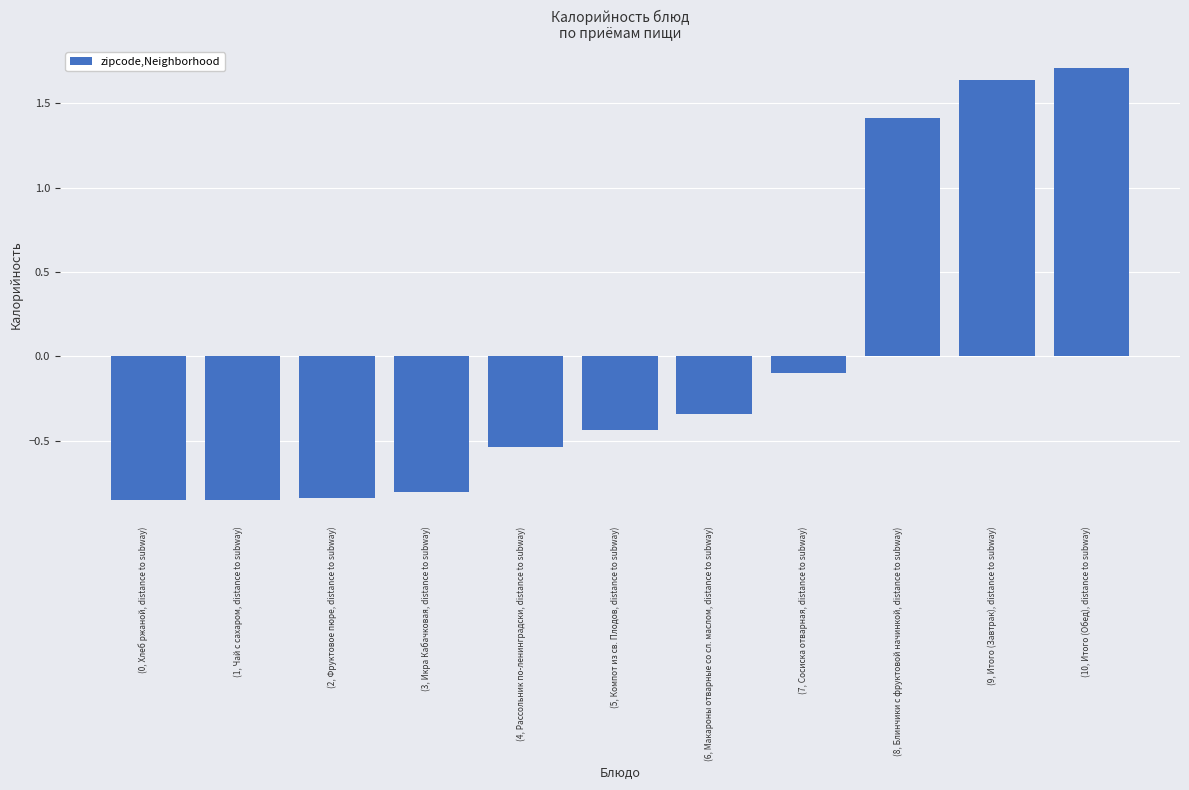

What is the label of the 10th bar from the left?

(9, Итого (Завтрак), distance to subway)